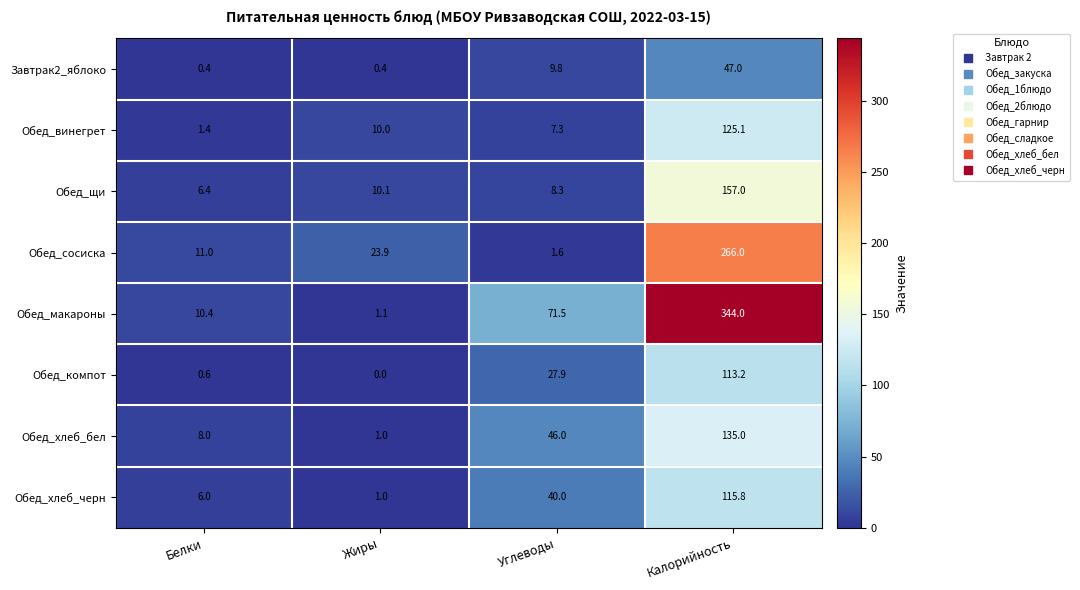

What is the approximate value of Завтрак2_яблоко at Жиры?

0.4